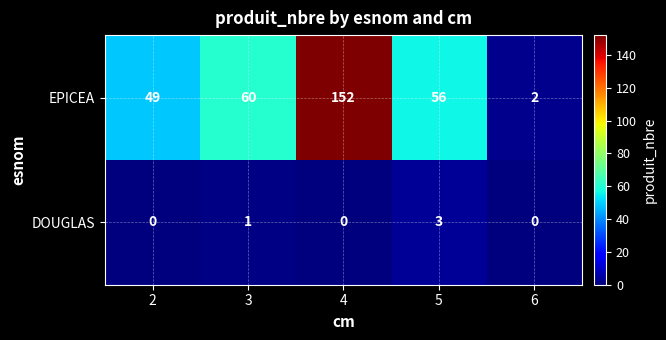

Reading left to right, transcribe all the data shown in this chart.

EPICEA: 2=49	3=60	4=152	5=56	6=2
DOUGLAS: 2=0	3=1	4=0	5=3	6=0